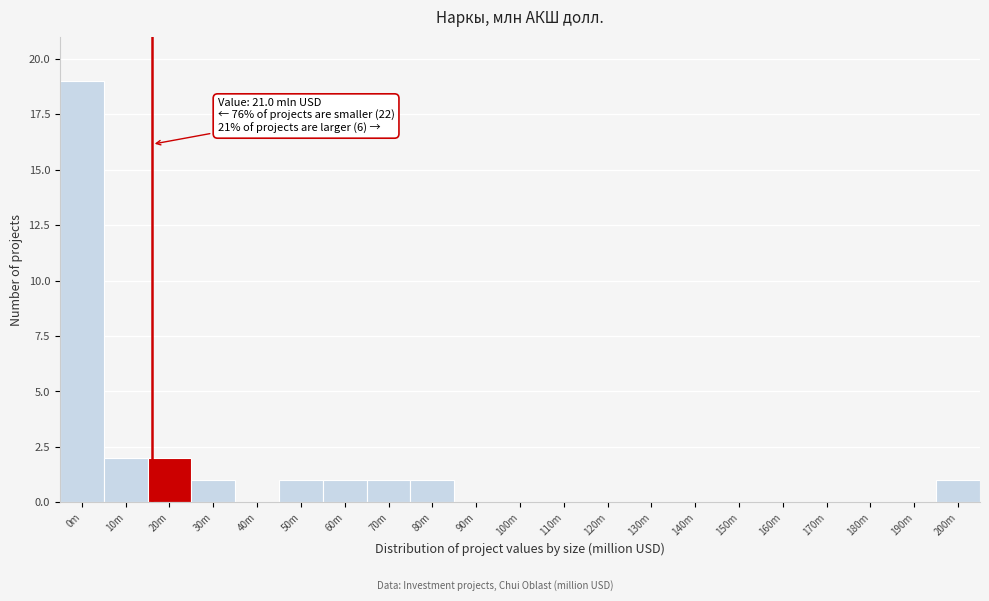

Reading left to right, list all the values displayed in this chart.

0m=19	10m=2	20m=2	30m=1	40m=0	50m=1	60m=1	70m=1	80m=1	90m=0	100m=0	110m=0	120m=0	130m=0	140m=0	150m=0	160m=0	170m=0	180m=0	190m=0	200m=1